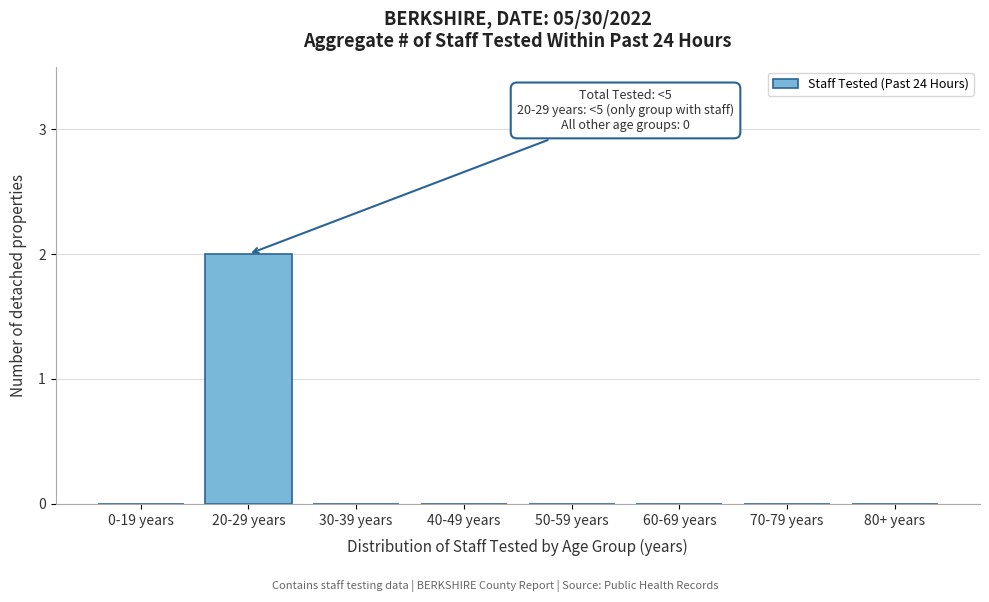

Reading left to right, transcribe all the data shown in this chart.

0-19 years=0	20-29 years=2	30-39 years=0	40-49 years=0	50-59 years=0	60-69 years=0	70-79 years=0	80+ years=0